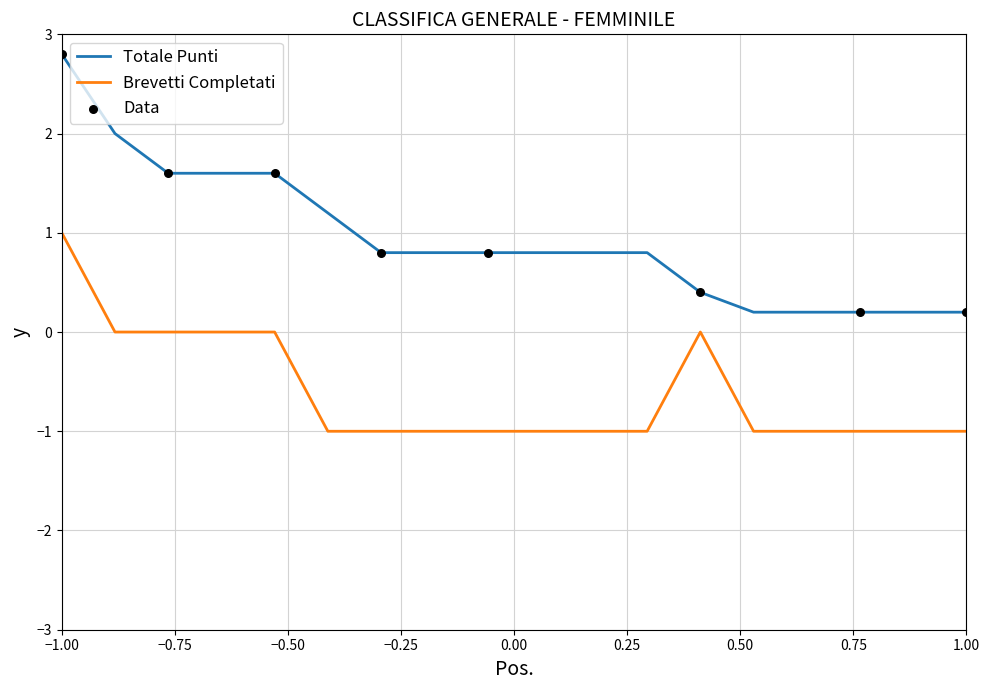

Rank the series by their average value, from lowest to highest.

Brevetti Completati, Totale Punti